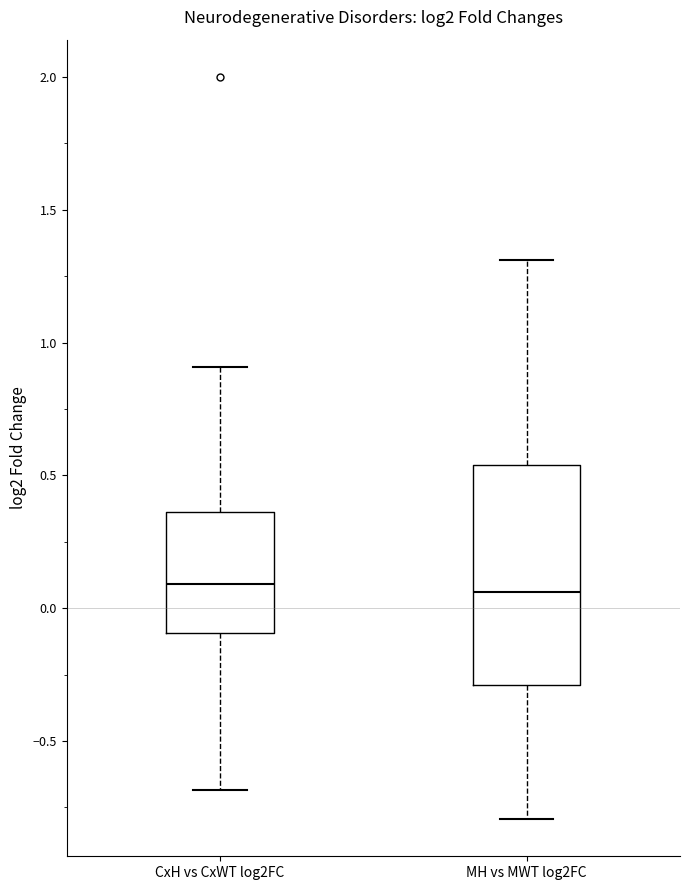

Where does the upper whisker of the box for MH vs MWT log2FC end on the y-axis? The values are not printed on the chart, so give them approximately, as read against the axis.

1.30